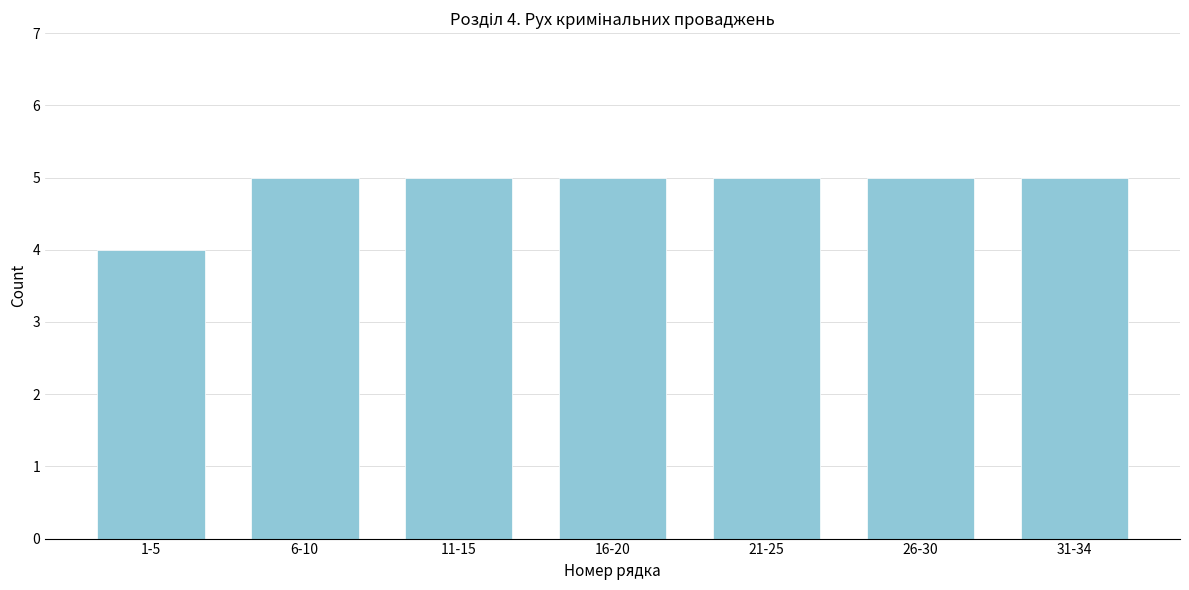

Reading left to right, extract all data points from this chart.

4	5	5	5	5	5	5